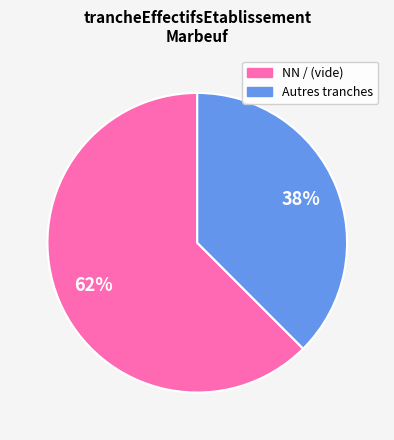

Is there any slice that represents more than half of the pie?

Yes